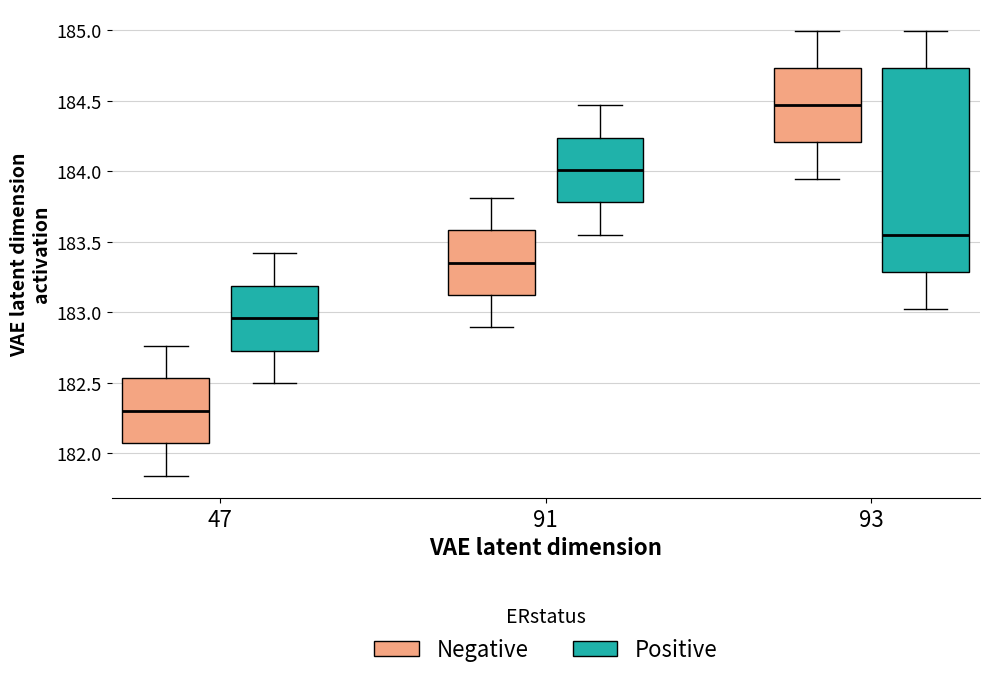

Which box is the tallest, from its lower edge to its upper edge?

93 (Positive)